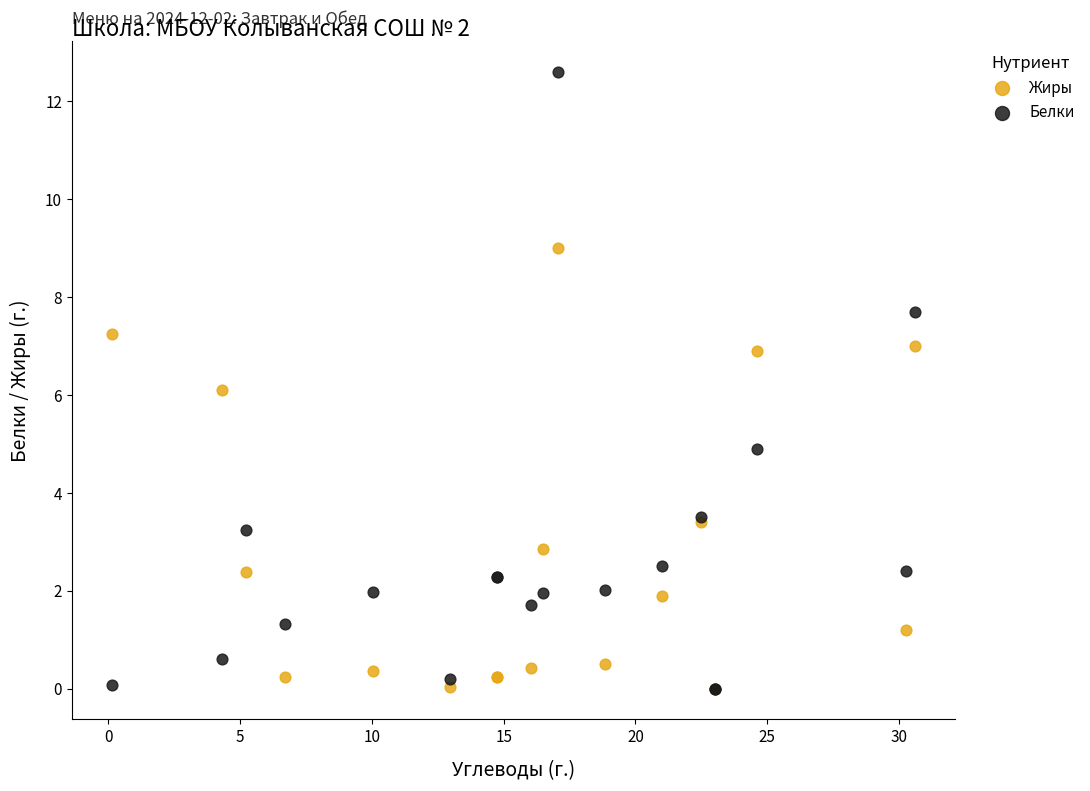

What are all the series names shown in the legend?

Жиры, Белки